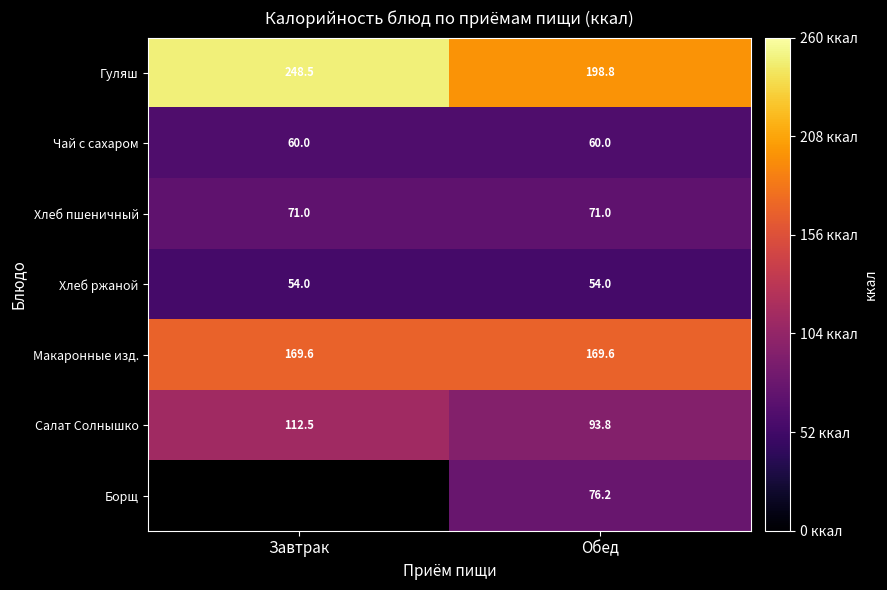

What is the greatest value displayed?

248.5